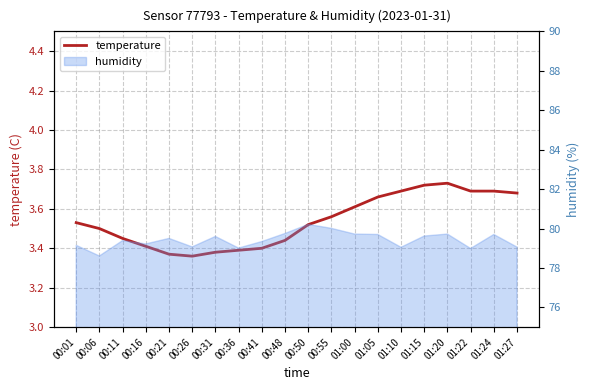

Does the chart display data point markers on the line(s)?

No